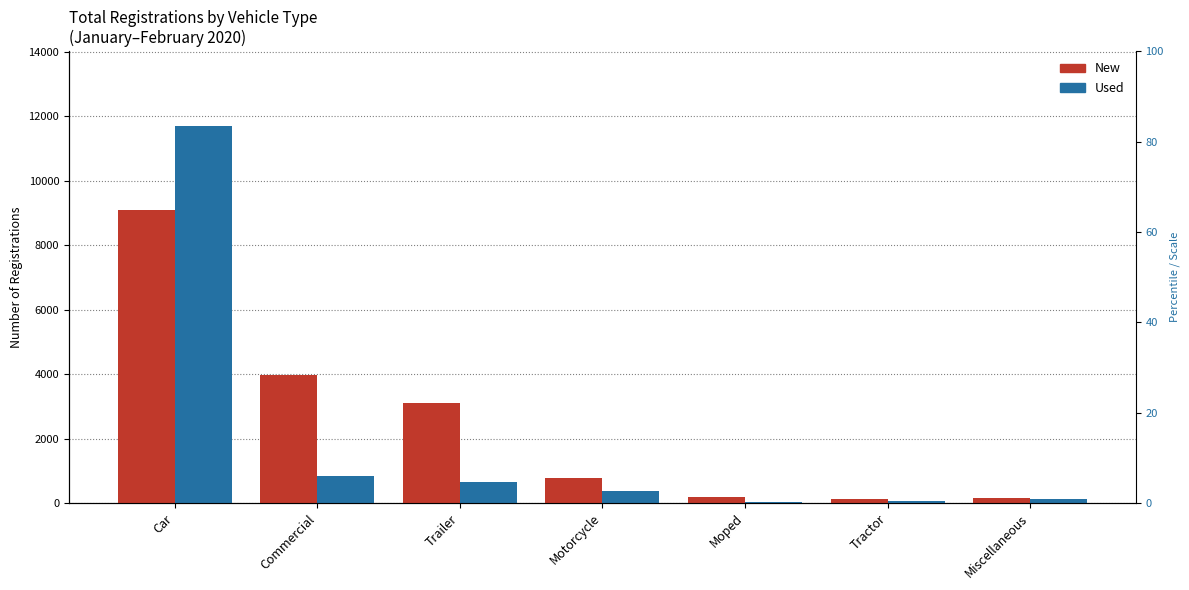

How many groups of bars are there?

7